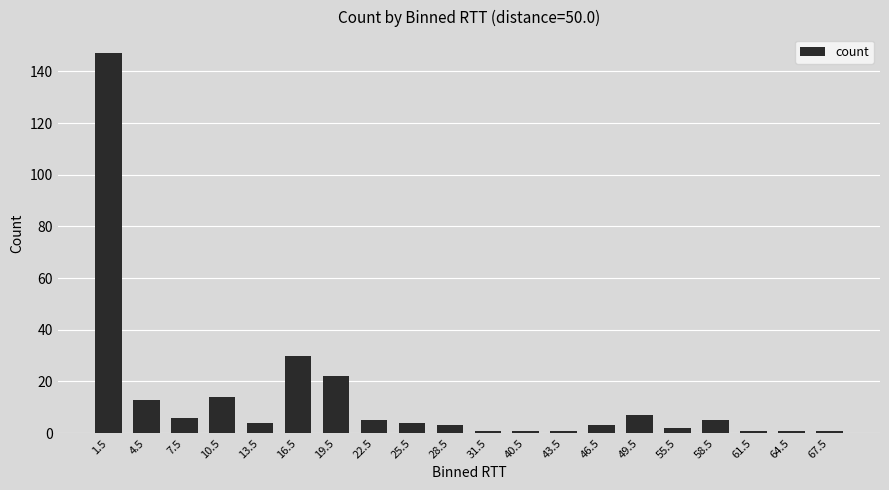

Are the bars horizontal?

No